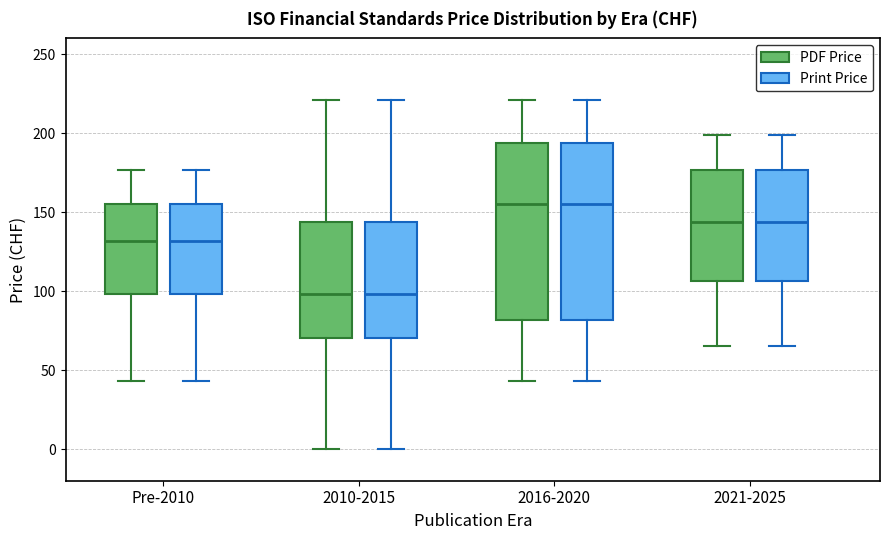

Reading left to right, read every box against the y-axis: the position of its median line, the range the box covers, and the ends of its whiskers. The values are not printed on the chart, so give them approximately, as read against the axis.

Pre-2010 (PDF Price): median 130, box 100 to 155, whiskers 45 to 175
Pre-2010 (Print Price): median 130, box 100 to 155, whiskers 45 to 175
2010-2015 (PDF Price): median 100, box 70 to 145, whiskers 0 to 220
2010-2015 (Print Price): median 100, box 70 to 145, whiskers 0 to 220
2016-2020 (PDF Price): median 155, box 80 to 195, whiskers 45 to 220
2016-2020 (Print Price): median 155, box 80 to 195, whiskers 45 to 220
2021-2025 (PDF Price): median 145, box 105 to 175, whiskers 65 to 200
2021-2025 (Print Price): median 145, box 105 to 175, whiskers 65 to 200